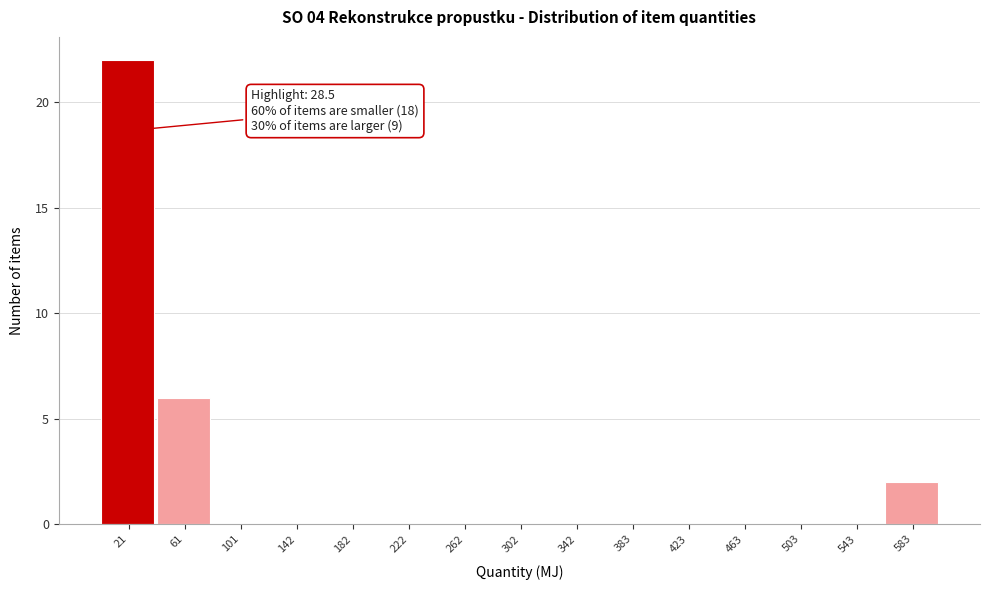

Which range on the x-axis has the tallest bar?

0 to 40